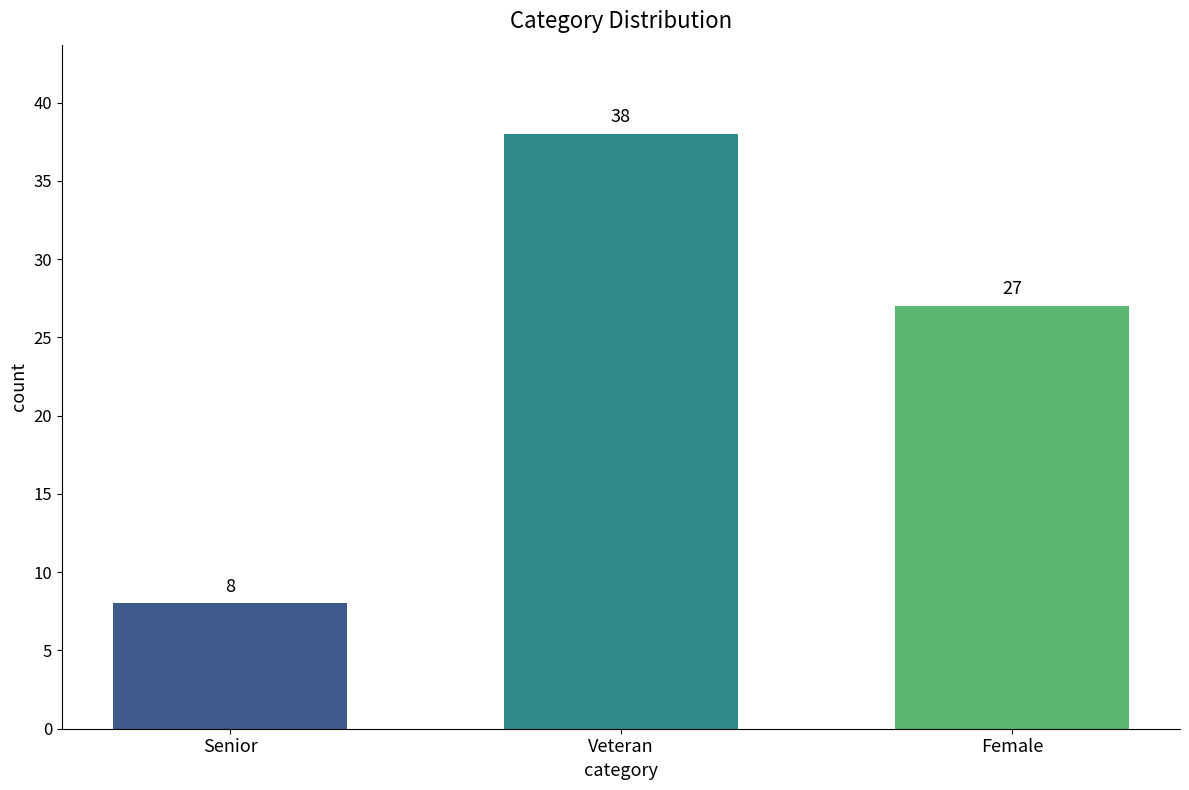

How many values are below 27?

1